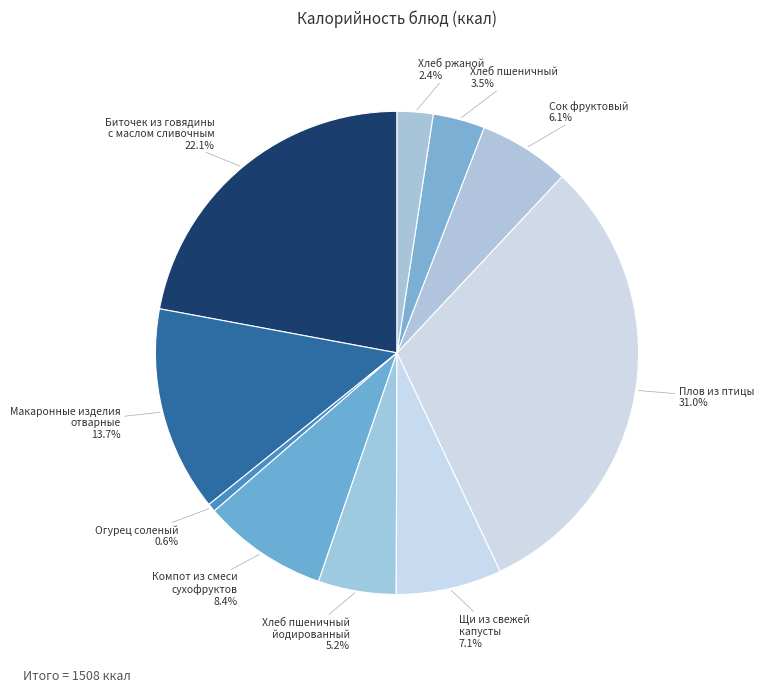

Is there a majority slice in this chart?

No